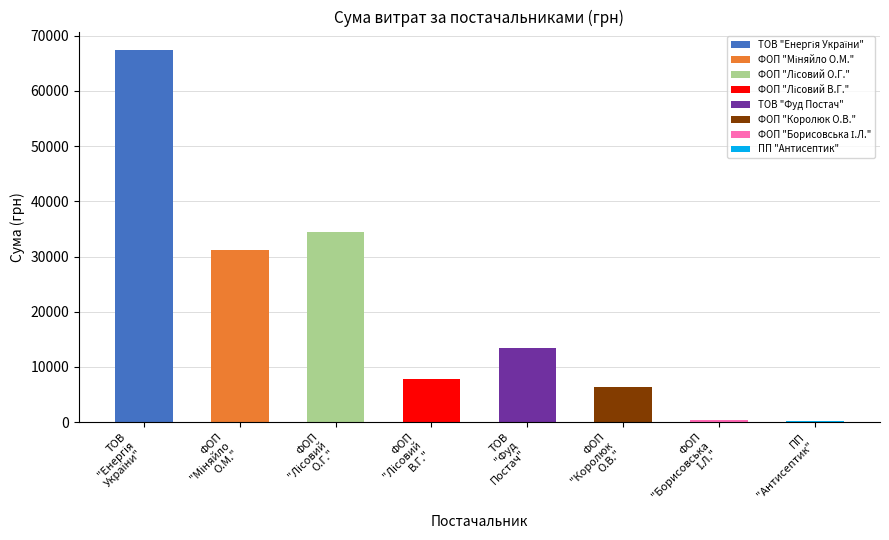

What is the maximum value shown in the chart?

67359.6